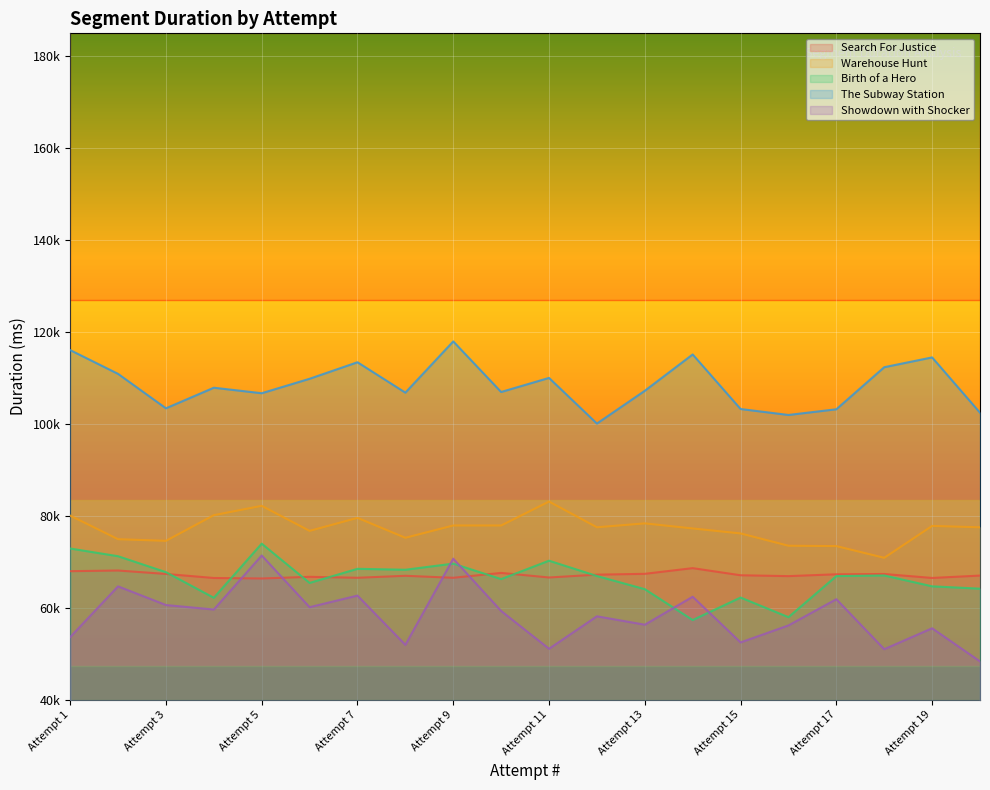

Which series has the widest spread of values?

Showdown with Shocker